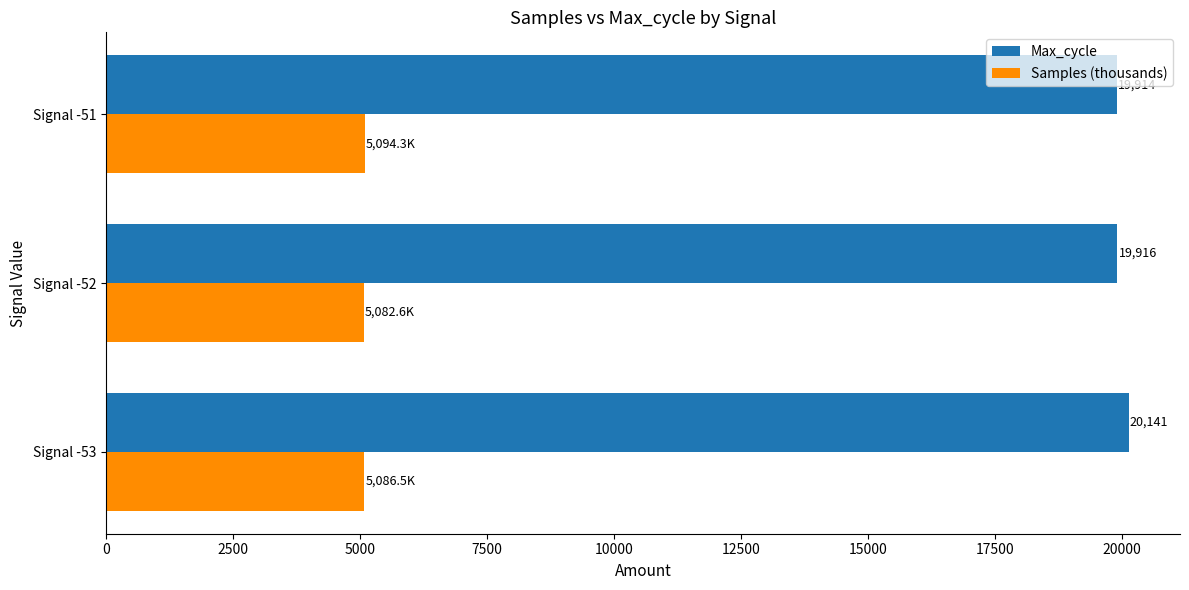

What value does the Samples (thousands) series have at Signal -52?

5082.6